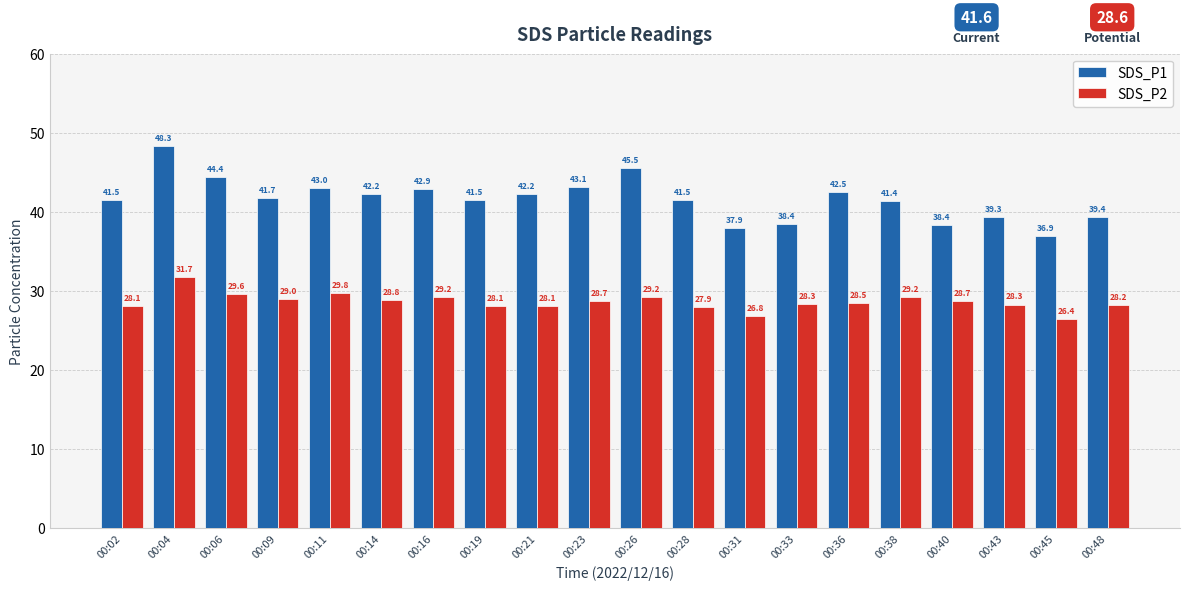

What is the maximum value shown in the chart?

48.3